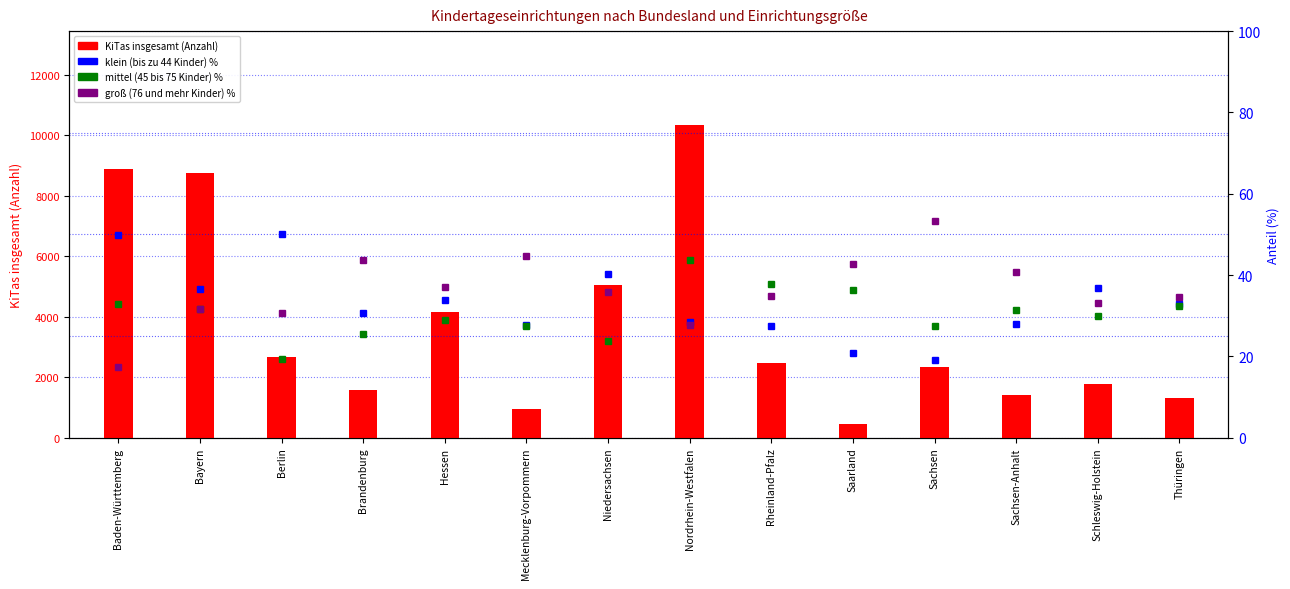

Between Nordrhein-Westfalen and Berlin, which is larger?

Nordrhein-Westfalen